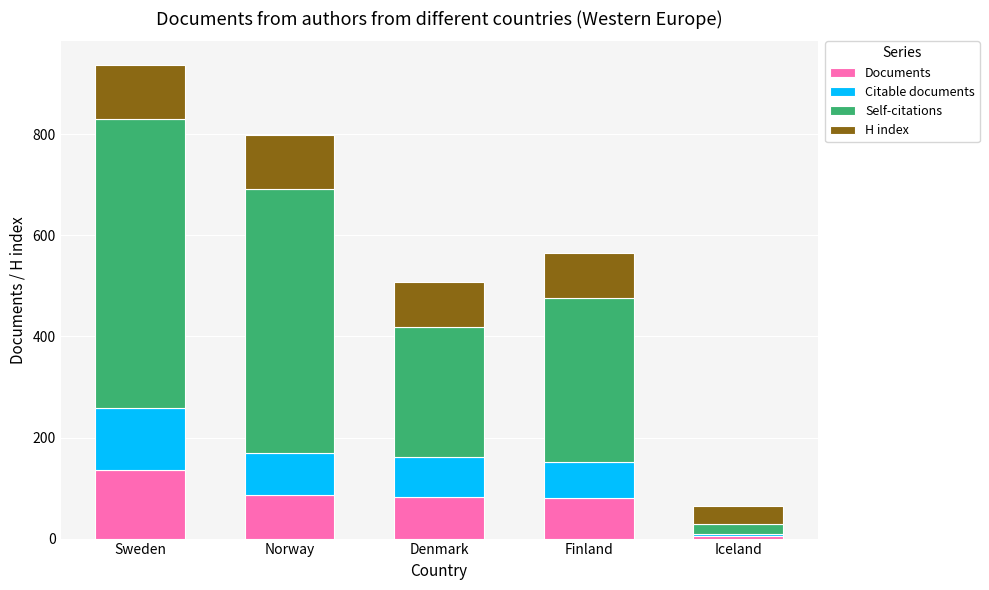

At which label does Documents reach its minimum?

Iceland